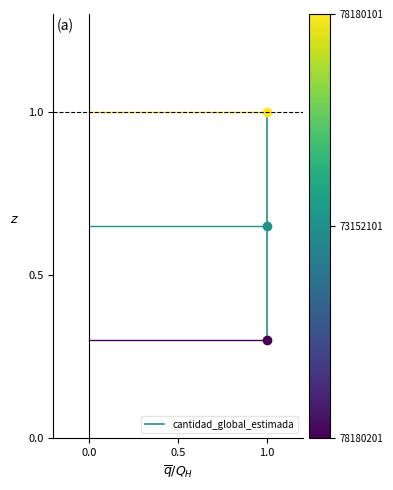

Count the number of categories in the chart.

3